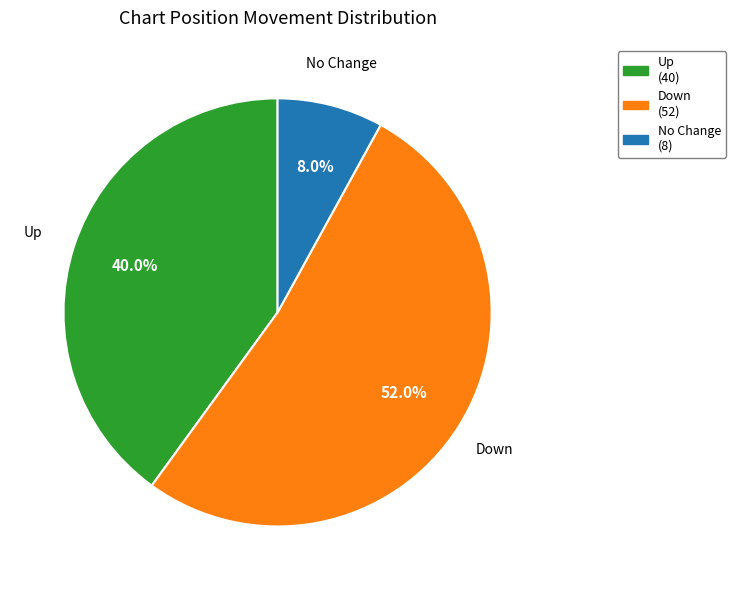

Is Down (52) the majority of the pie?

Yes